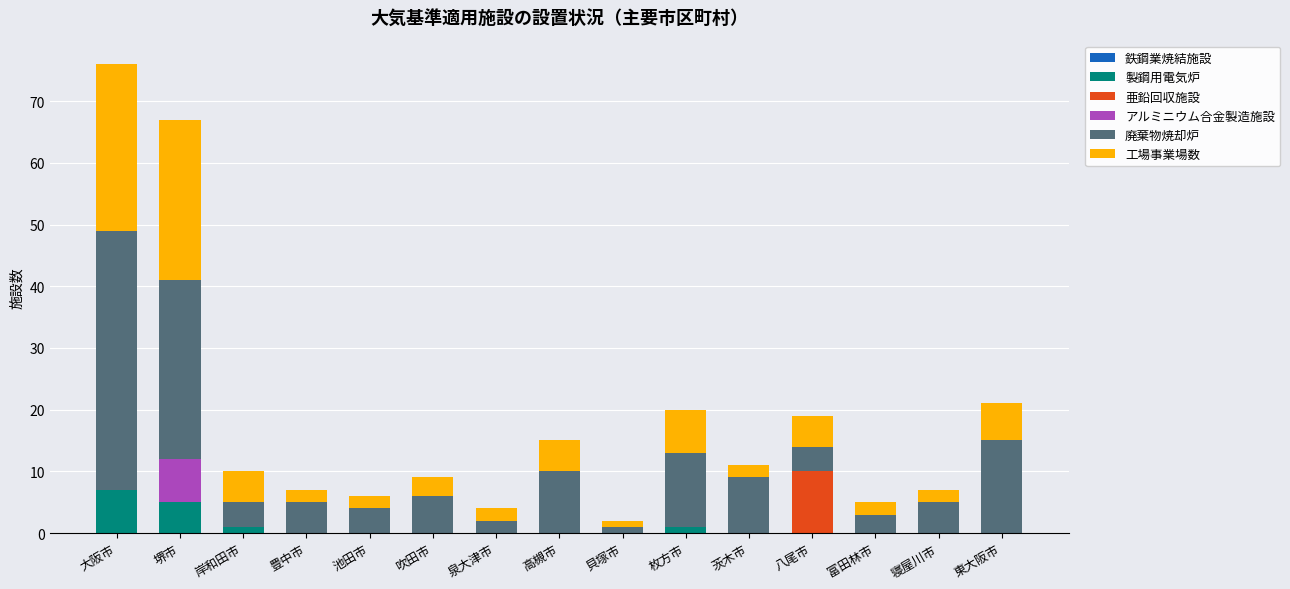

At which category is the sum across all series the highest?

大阪市